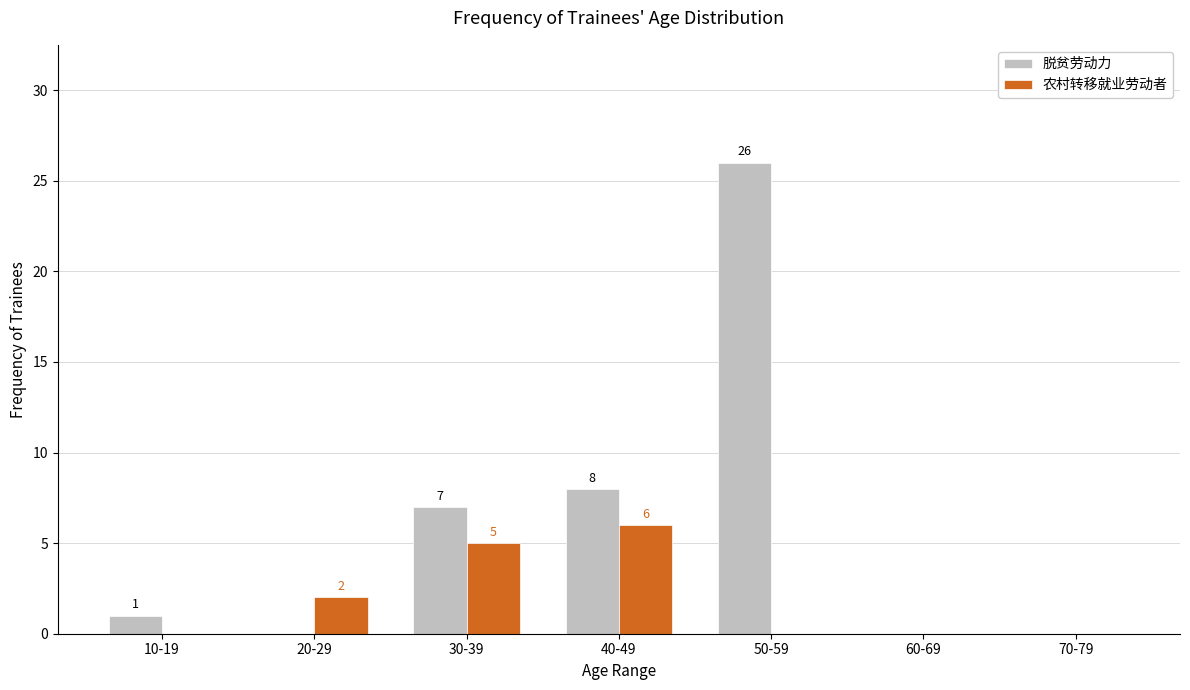

Reading right to left, extract all data points from this chart.

脱贫劳动力: 70-79=0	60-69=0	50-59=26	40-49=8	30-39=7	20-29=0	10-19=1
农村转移就业劳动者: 70-79=0	60-69=0	50-59=0	40-49=6	30-39=5	20-29=2	10-19=0